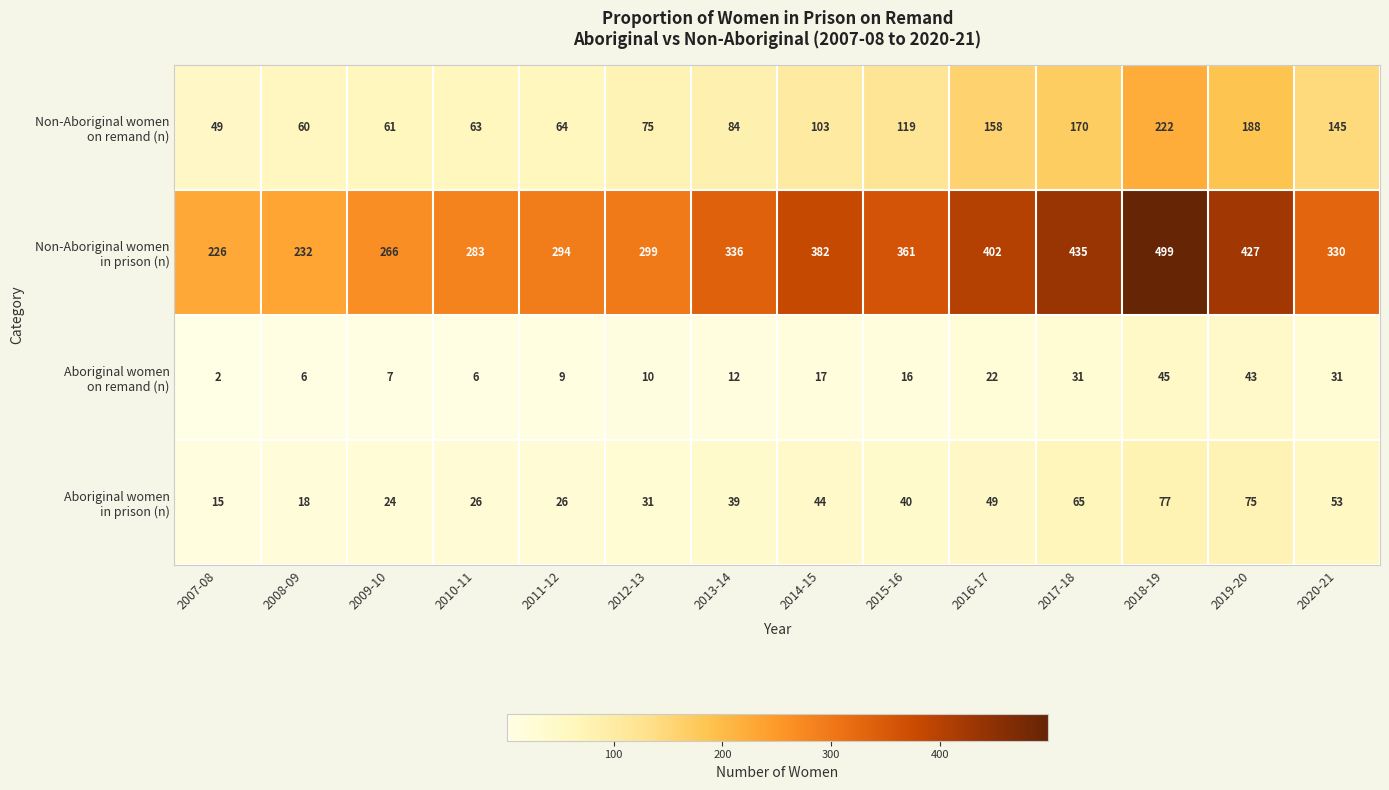

Which label corresponds to the smallest value in the chart?

2007-08